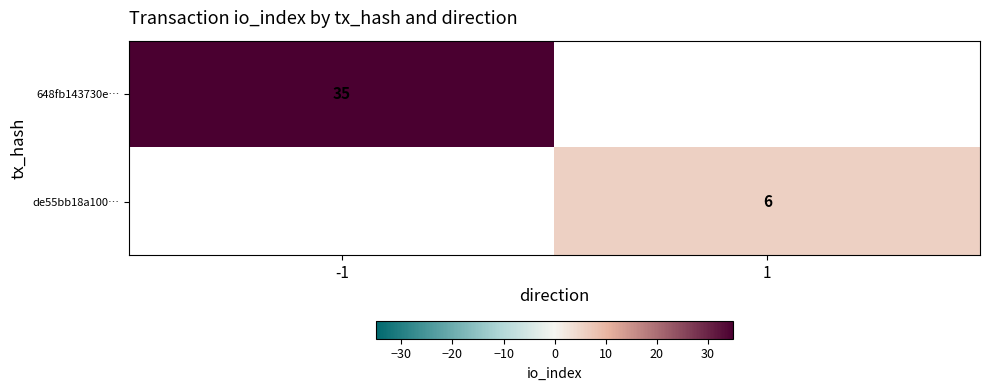

True or false: de55bb18a100… has a value of 6 at 1.

True